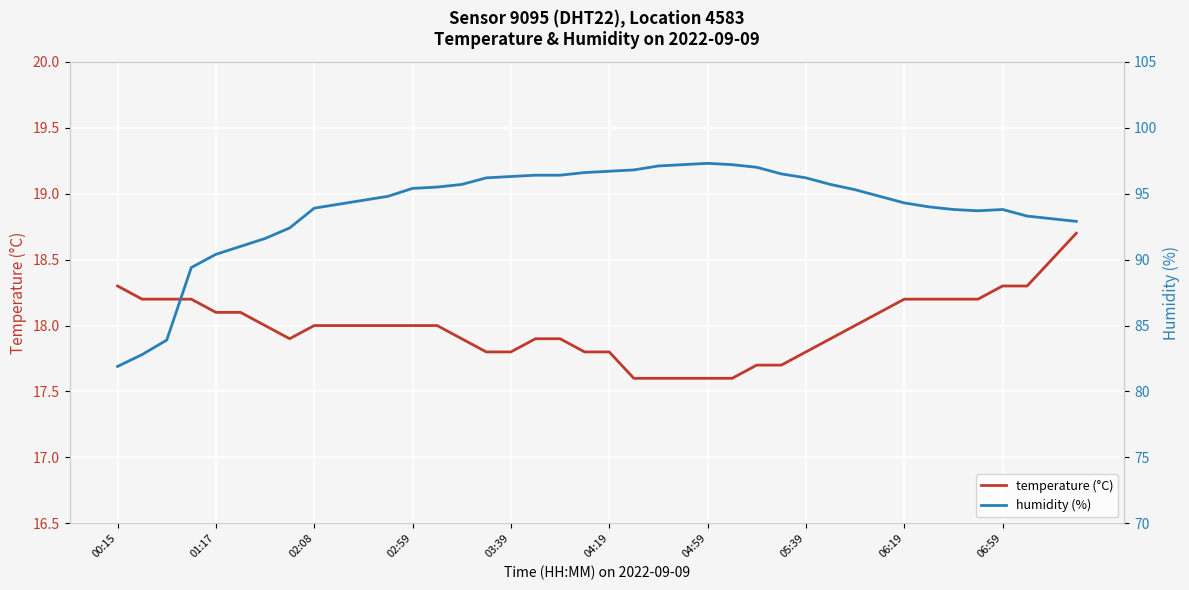

Between 26 and 25, which is larger?

26